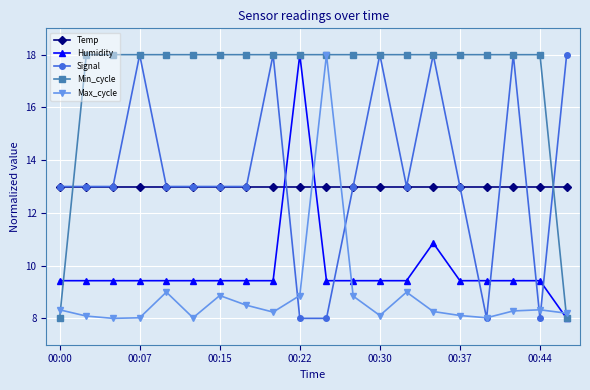

What is the value of the Max_cycle point at the 5th from the left?

9.0